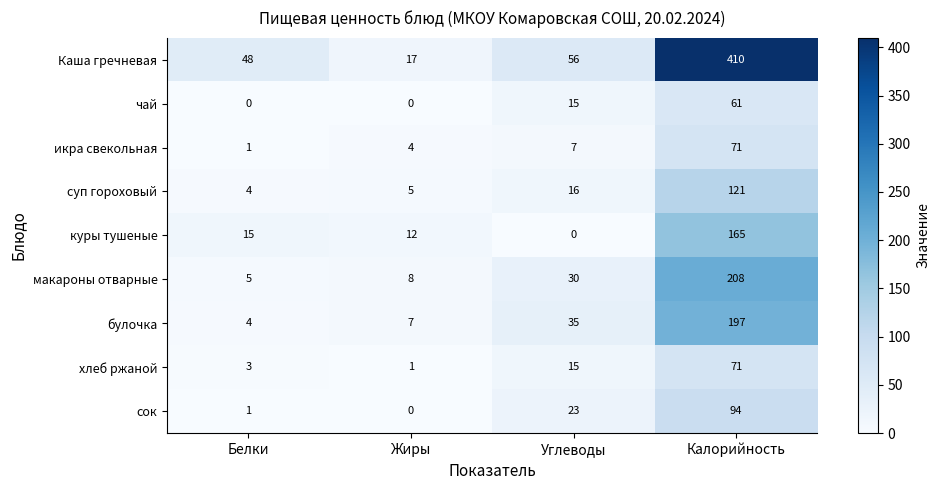

Is the value of булочка at Жиры greater than the value of суп гороховый at Калорийность?

No